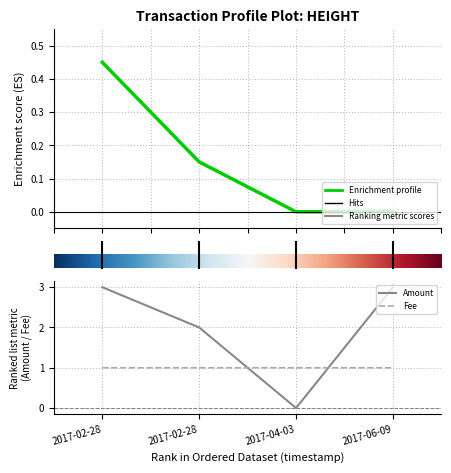

In Fee, how many points are higher than both neighbors (excluding endpoints)?

1